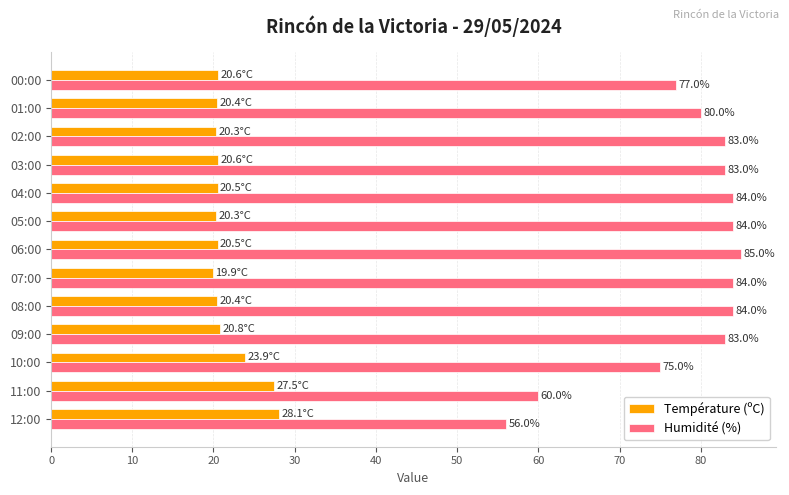

What is the total value across all series at 05:00?

104.3